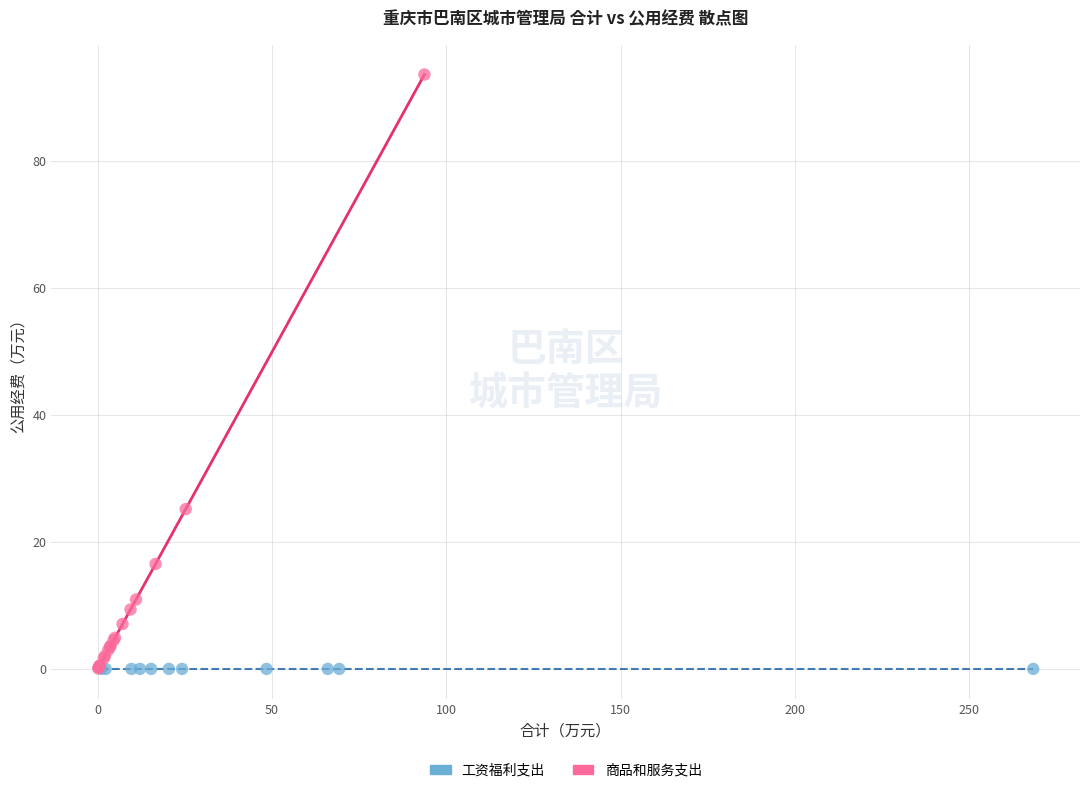

Which series reaches the maximum Y coordinate?

商品和服务支出